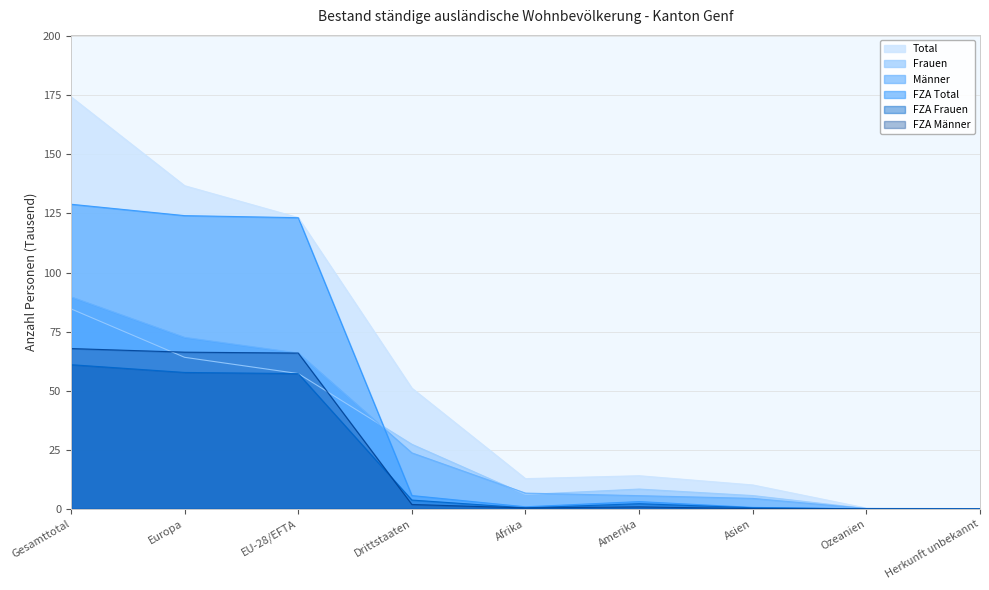

List the labels in order of FZA Total value, smallest first.

Herkunft unbekannt, Ozeanien, Asien, Afrika, Amerika, Drittstaaten, EU-28/EFTA, Europa, Gesamttotal